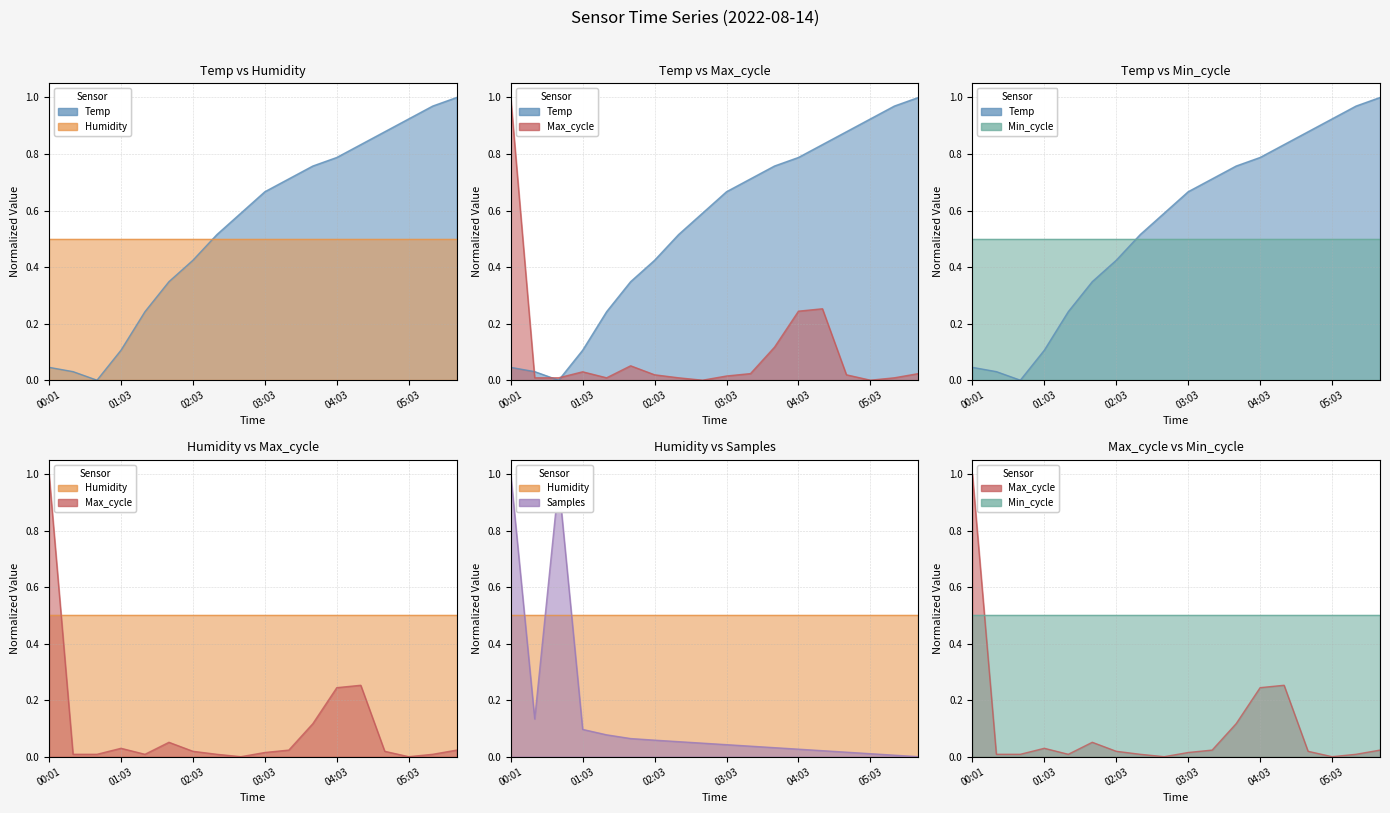

Is it true that Max_cycle equals 0.1 at 03:43?

True